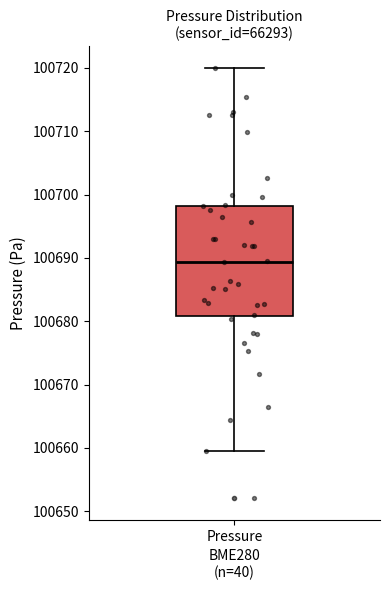

Where is the upper edge of the box for Pressure on the y-axis? The values are not printed on the chart, so give them approximately, as read against the axis.

100698